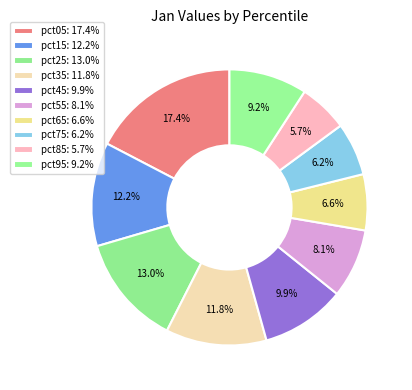

Does pct15 account for over 50% of the chart?

No